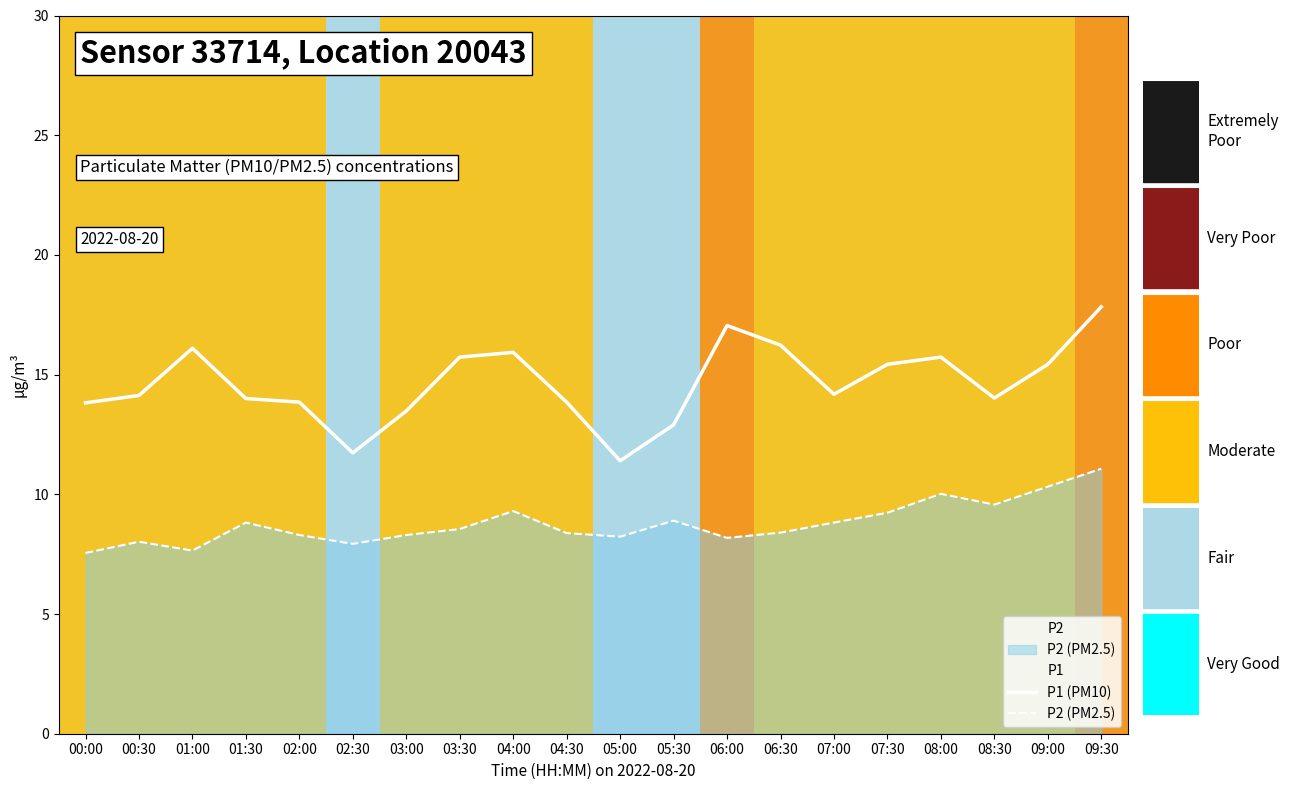

Read the P1 (PM10) value at 03:30.

15.7